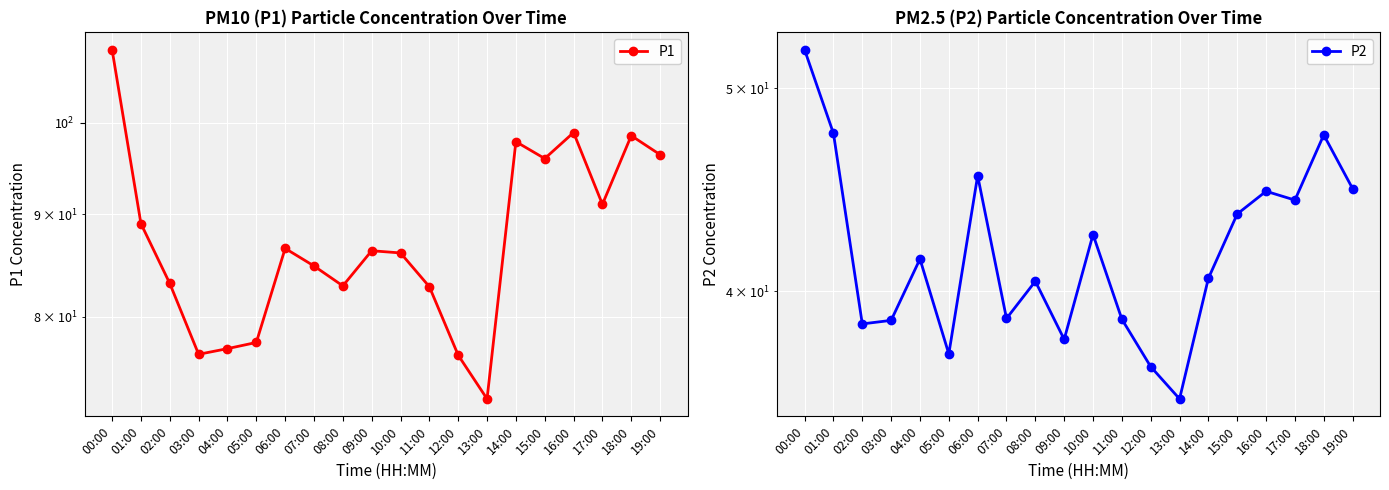

What is the lowest value of the P1 series?

72.8